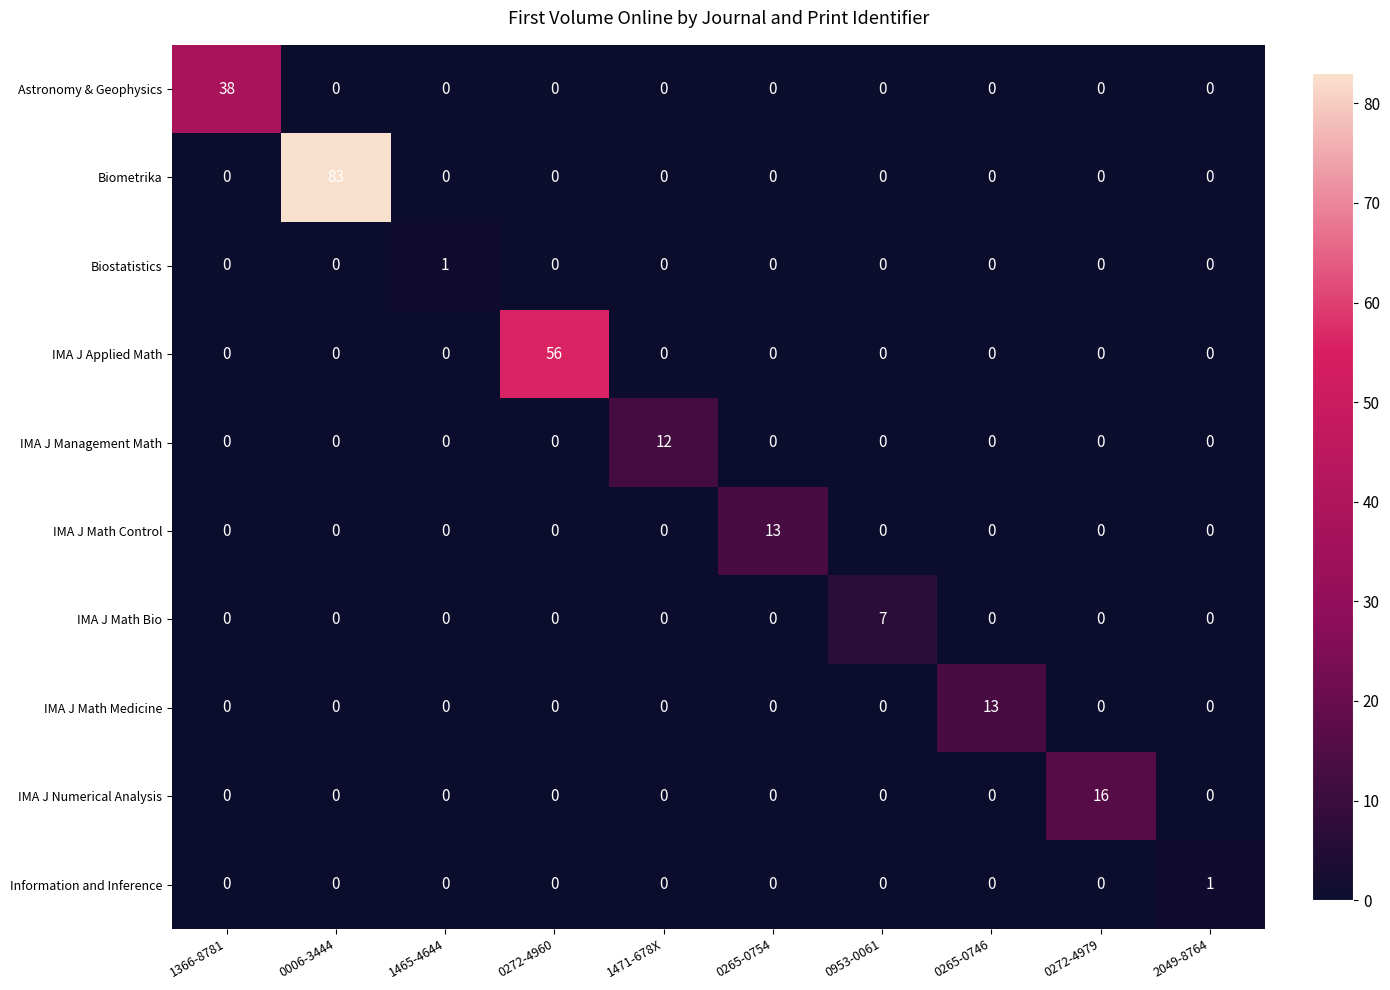

What is the difference between the highest and lowest values at 1366-8781?

38